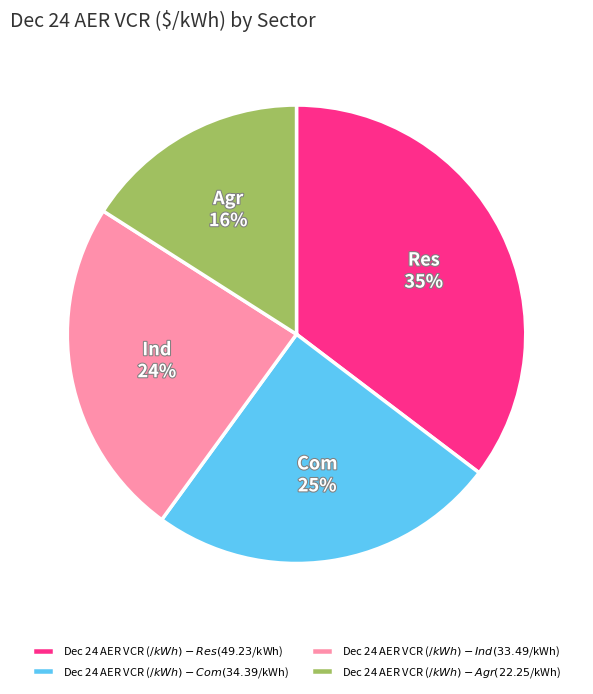

Between Res and Agr, which is larger?

Res